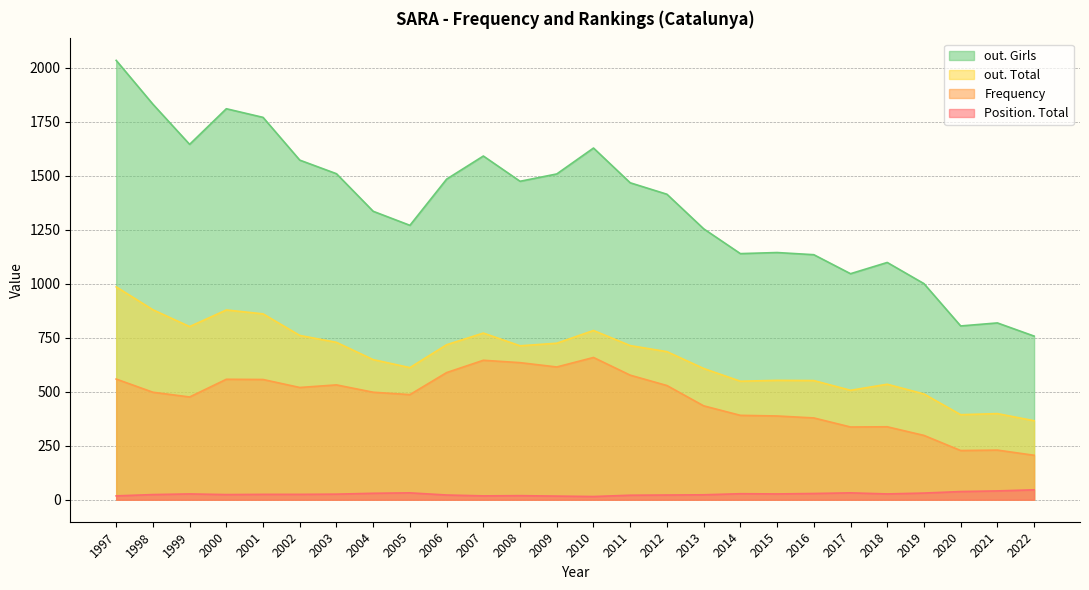

How many data points does each series have?

26